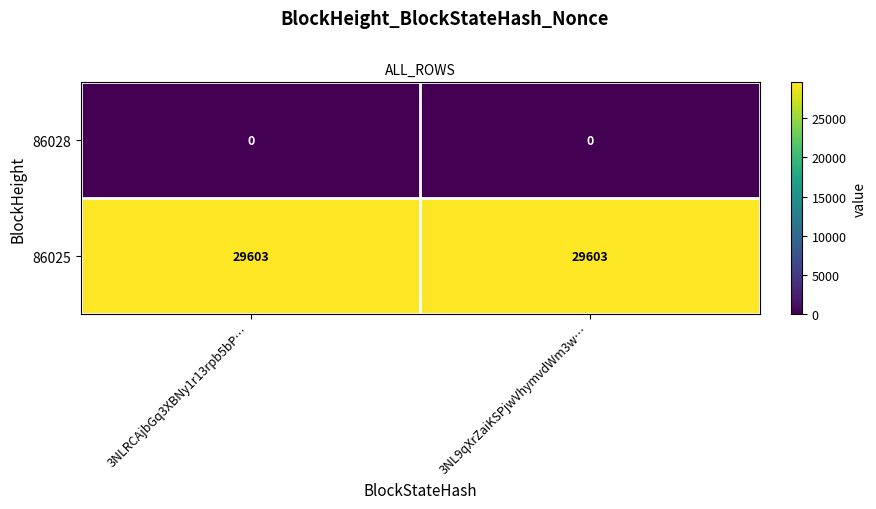

Rank the series by their average value, from highest to lowest.

86025, 86028